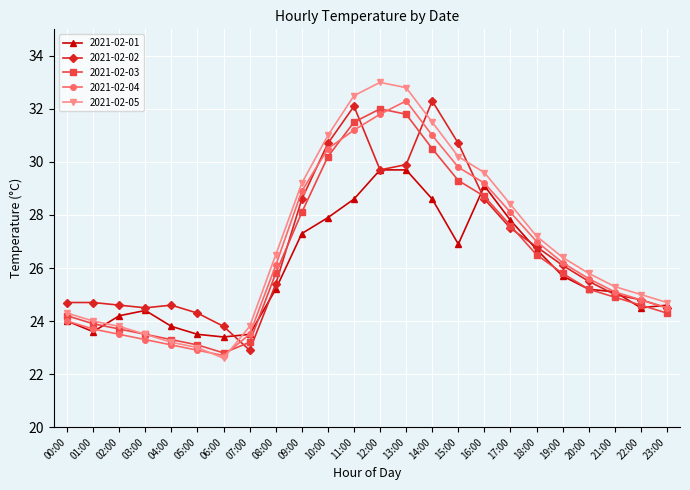

What is the average value of the 2021-02-04 series?

26.6